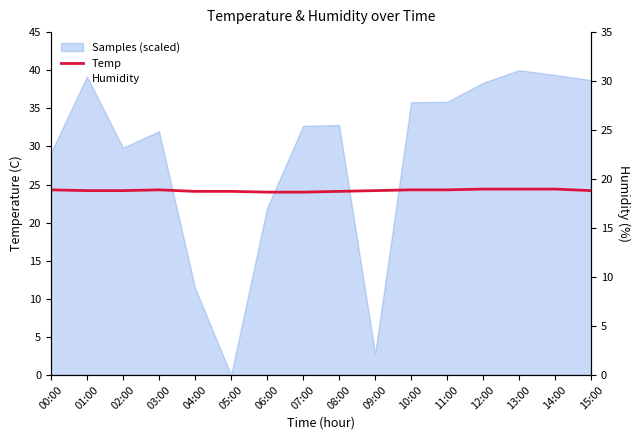

How many lines are shown in the chart?

2